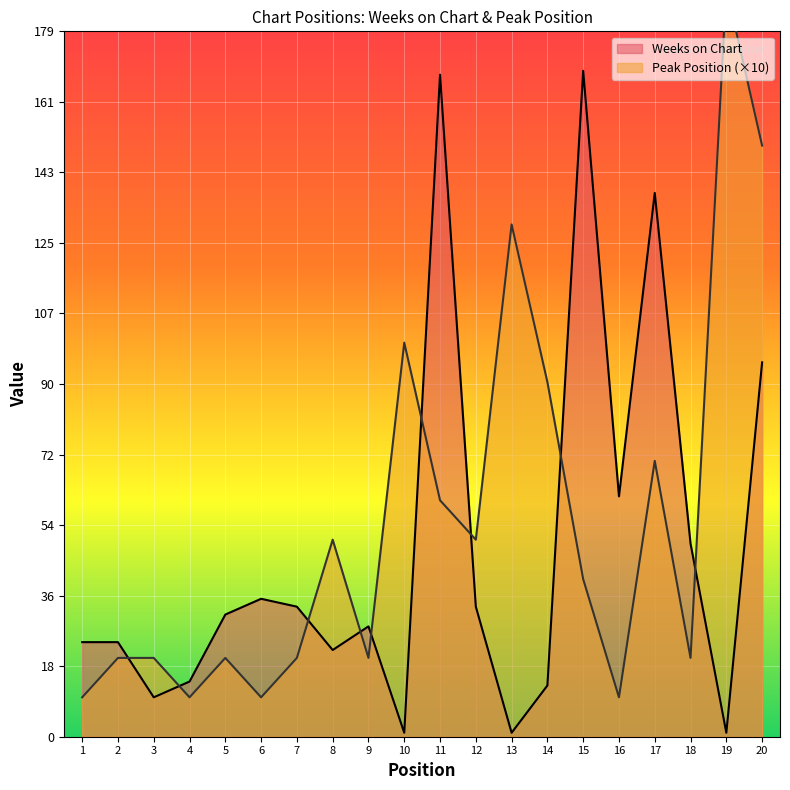

The value of Peak Position at 20 is 234. True or false?

False